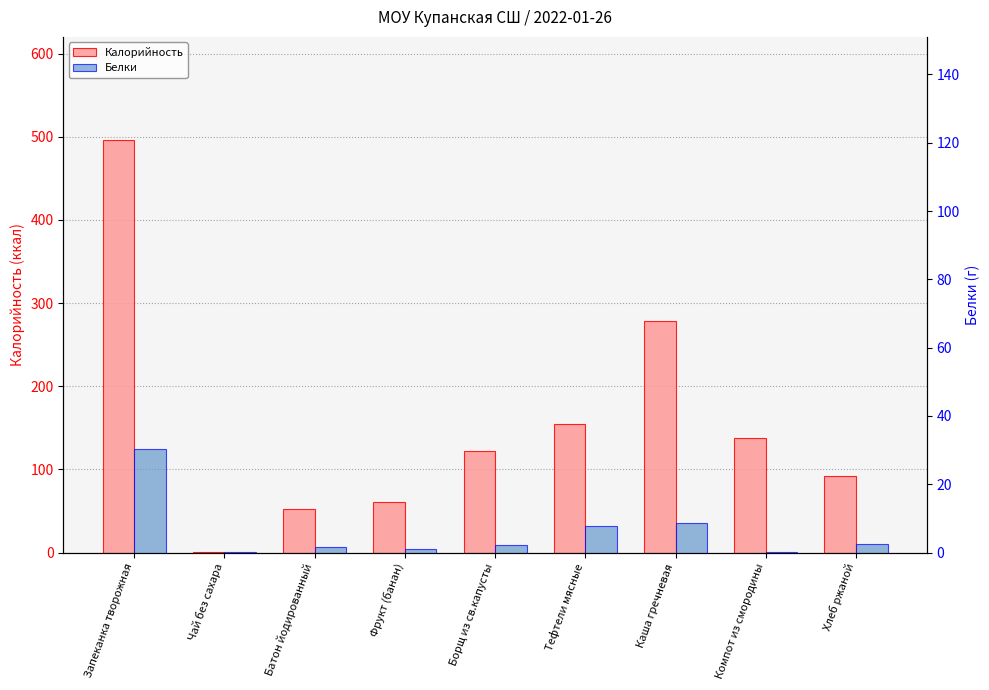

Where is Калорийность nearest to the value 248?

Каша гречневая